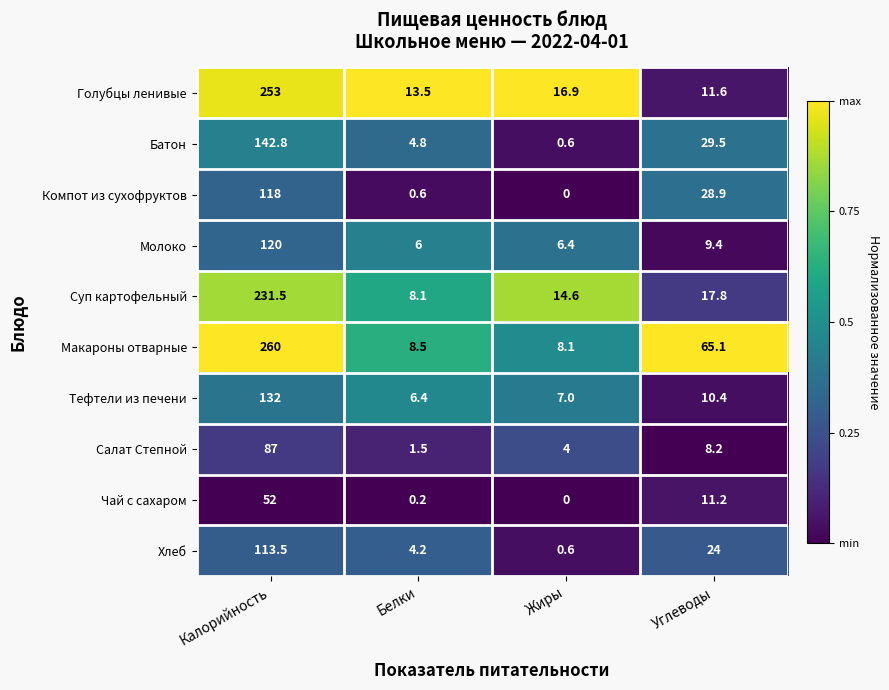

Which label corresponds to the smallest value in the chart?

Жиры